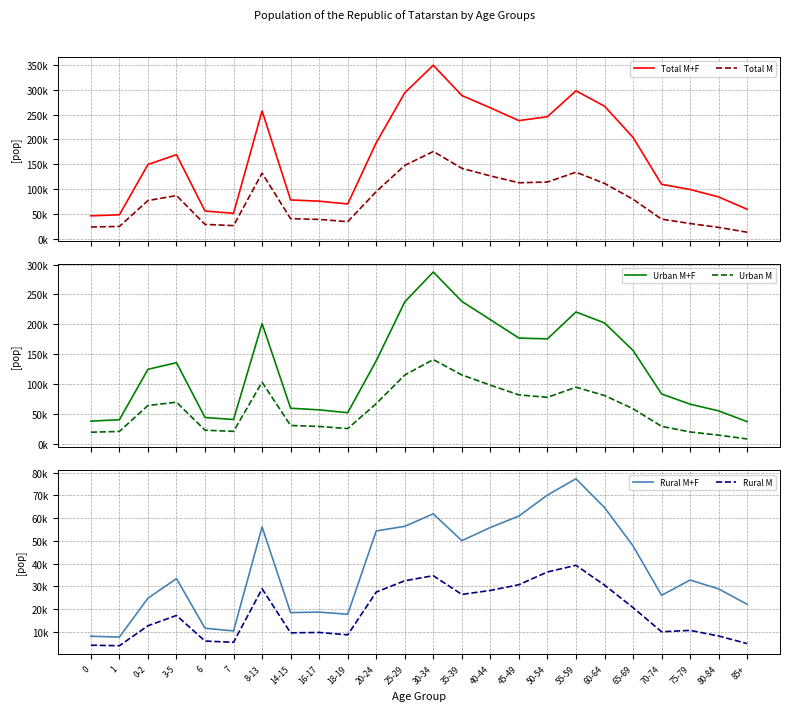

Reading left to right, list all the values displayed in this chart.

Total M+F: 0=46025	1=48049	0-2=149446	3-5=169177	6=55589	7=51127	8-13=257399	14-15=77983	16-17=75480	18-19=69835	20-24=193221	25-29=293882	30-34=349375	35-39=288426	40-44=263601	45-49=237830	50-54=245732	55-59=297909	60-64=266913	65-69=204003	70-74=109482	75-79=99080	80-84=83997	85+=59141
Total M: 0=23524	1=24623	0-2=76754	3-5=86874	6=28743	7=26247	8-13=132017	14-15=40232	16-17=38802	18-19=34164	20-24=94717	25-29=147575	30-34=175645	35-39=141730	40-44=126412	45-49=112570	50-54=114108	55-59=133948	60-64=111344	65-69=79332	70-74=39300	75-79=30468	80-84=22687	85+=12960
Urban M+F: 0=37950	1=40314	0-2=124649	3-5=135780	6=43987	7=40703	8-13=201289	14-15=59508	16-17=56794	18-19=52087	20-24=138882	25-29=237513	30-34=287527	35-39=238372	40-44=207732	45-49=176948	50-54=175616	55-59=220651	60-64=202310	65-69=156235	70-74=83418	75-79=66306	80-84=55128	85+=37041
Urban M: 0=19380	1=20699	0-2=64064	3-5=69657	6=22762	7=20826	8-13=103076	14-15=30651	16-17=29058	18-19=25468	20-24=67225	25-29=115120	30-34=140969	35-39=115269	40-44=98215	45-49=81848	50-54=77785	55-59=94717	60-64=80802	65-69=58657	70-74=29246	75-79=19806	80-84=14500	85+=8096
Rural M+F: 0=8075	1=7735	0-2=24797	3-5=33397	6=11602	7=10424	8-13=56110	14-15=18475	16-17=18686	18-19=17748	20-24=54339	25-29=56369	30-34=61848	35-39=50054	40-44=55869	45-49=60882	50-54=70116	55-59=77258	60-64=64603	65-69=47768	70-74=26064	75-79=32774	80-84=28869	85+=22100
Rural M: 0=4144	1=3924	0-2=12690	3-5=17217	6=5981	7=5421	8-13=28941	14-15=9581	16-17=9744	18-19=8696	20-24=27492	25-29=32455	30-34=34676	35-39=26461	40-44=28197	45-49=30722	50-54=36323	55-59=39231	60-64=30542	65-69=20675	70-74=10054	75-79=10662	80-84=8187	85+=4864